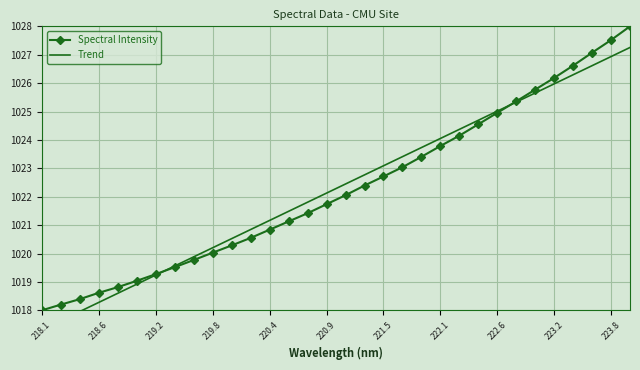

At which label does Spectral Intensity reach its minimum?

218.1